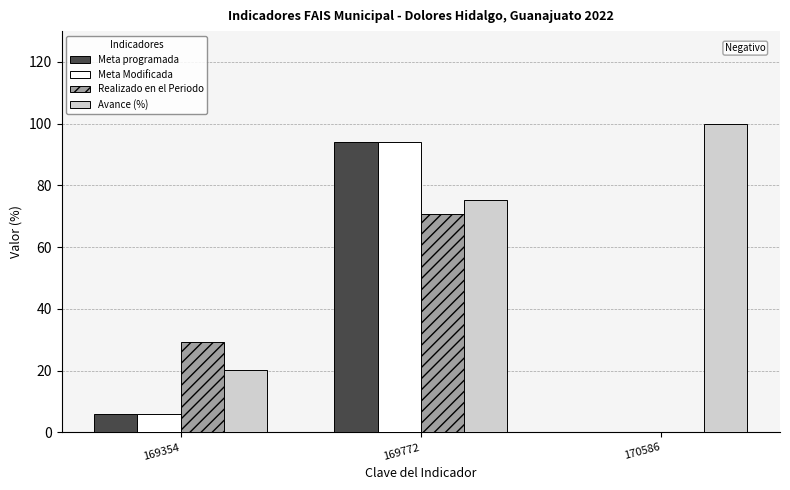

Where is Meta programada nearest to the value 47?

169354